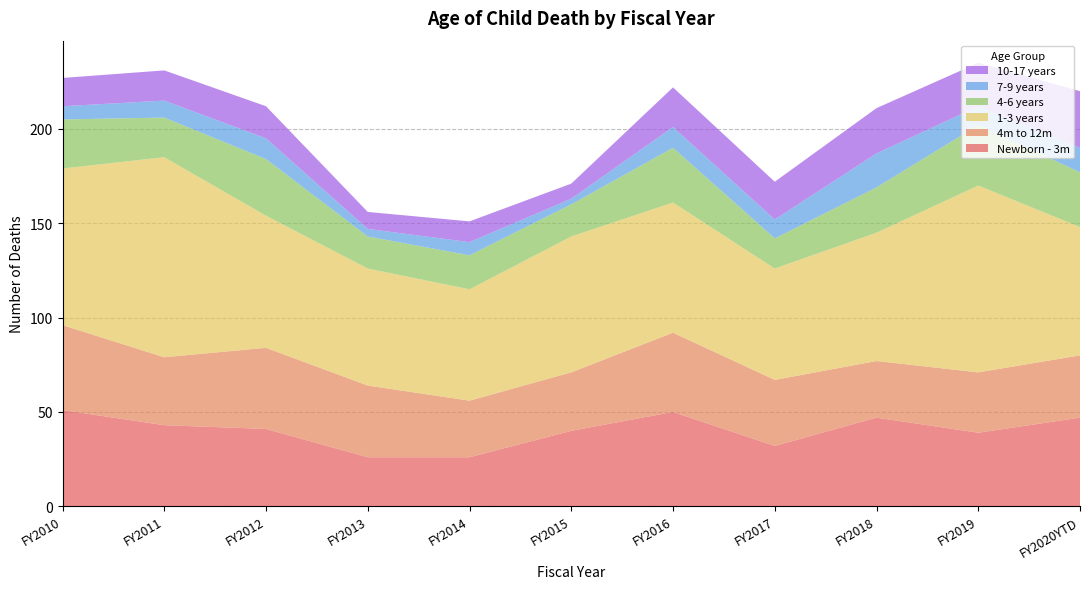

Reading left to right, what are all the values shown in this chart?

Newborn - 3m: 51	43	41	26	26	40	50	32	47	39	47
4m to 12m: 45	36	43	38	30	31	42	35	30	32	33
1-3 years: 83	106	70	62	59	72	69	59	68	99	68
4-6 years: 26	21	30	17	18	17	29	16	24	32	29
7-9 years: 7	9	11	4	7	3	11	10	18	10	13
10-17 years: 15	16	17	9	11	8	21	20	24	23	30